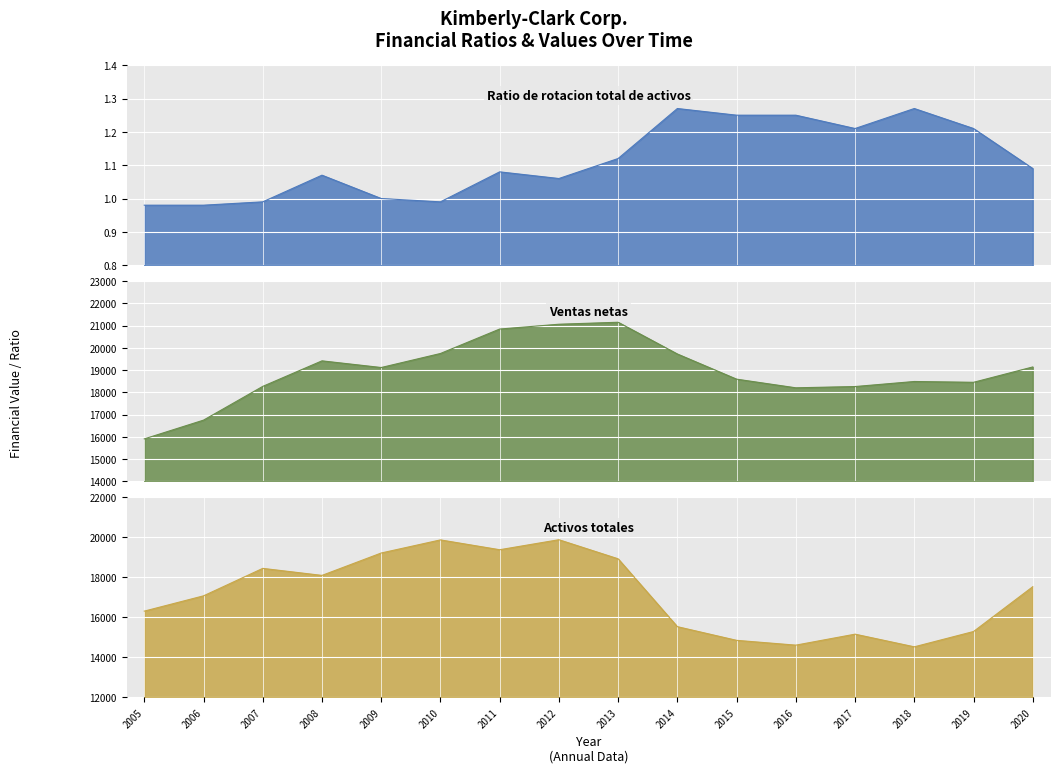

Is it true that Activos totales equals 18089.0 at 2008?

True